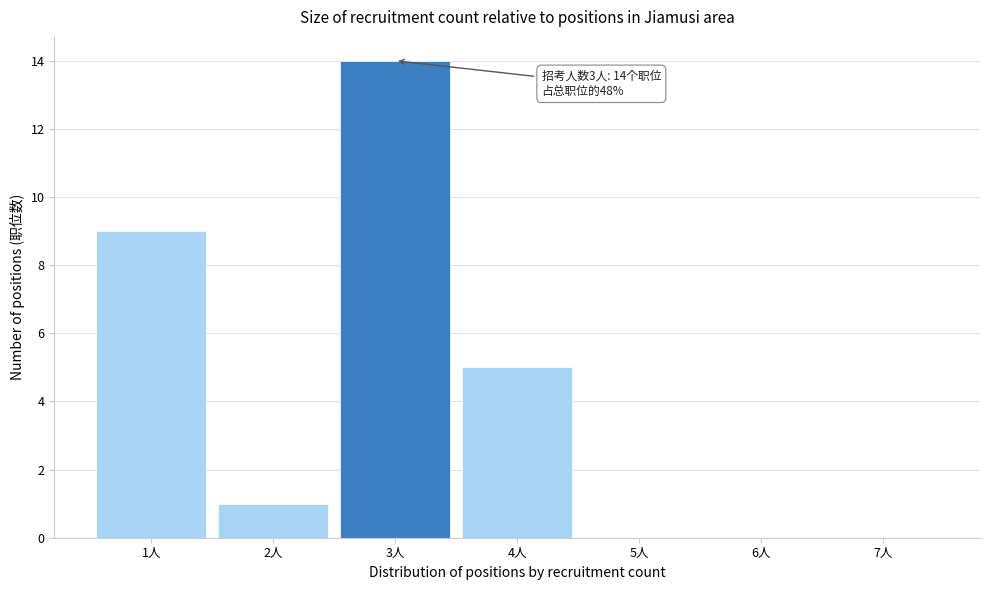

Which range on the x-axis has the tallest bar?

2.5 to 3.5